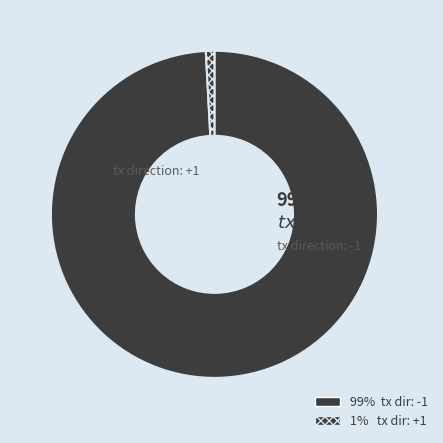

What is the change in value from io_index=235 (direction=-1) to io_index=2 (direction=1)?

-233